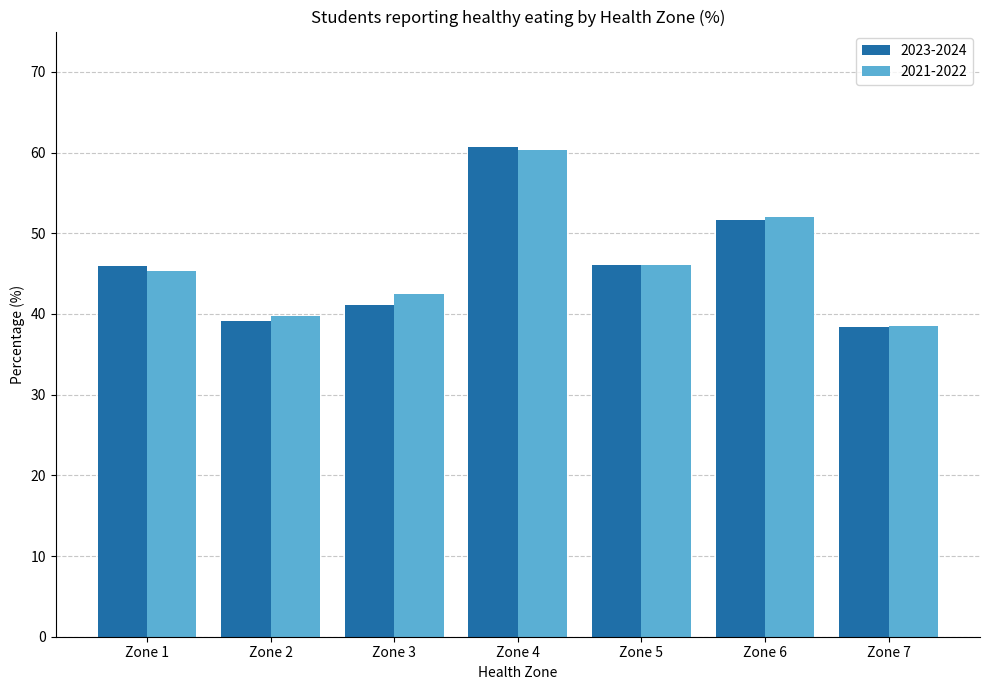

Which series has the largest range (max minus min)?

2023-2024